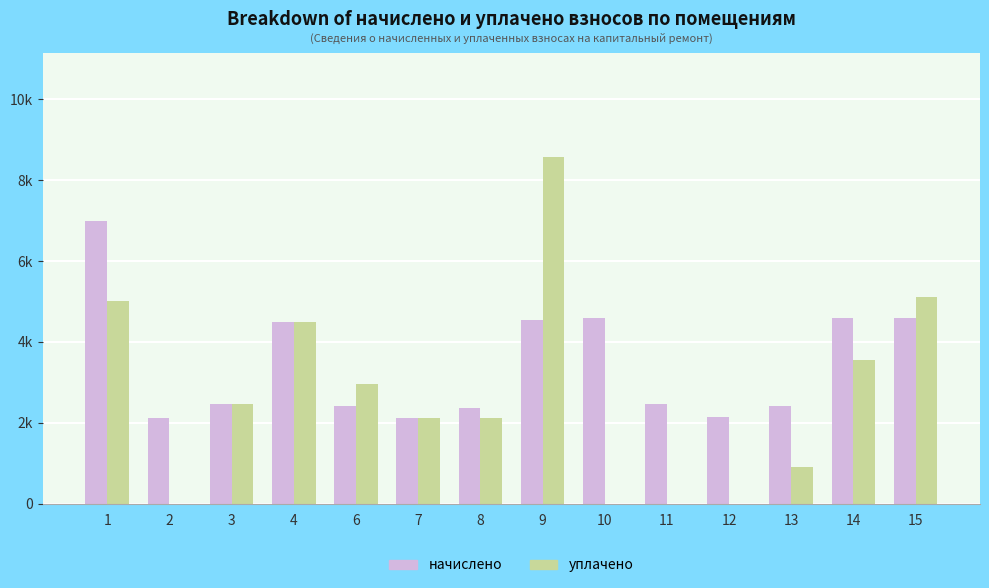

What is the difference between the maximum and minimum values in the уплачено series?

8574.0